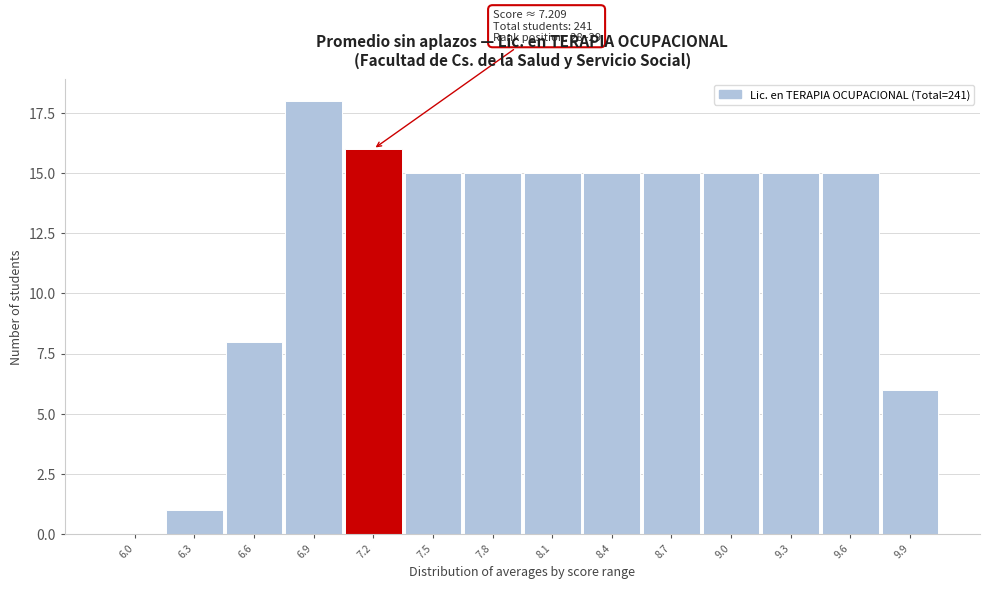

Reading right to left, list all the values displayed in this chart.

9.9=6	9.6=15	9.3=15	9.0=15	8.7=15	8.4=15	8.1=15	7.8=15	7.5=15	7.2=16	6.9=18	6.6=8	6.3=1	6.0=0